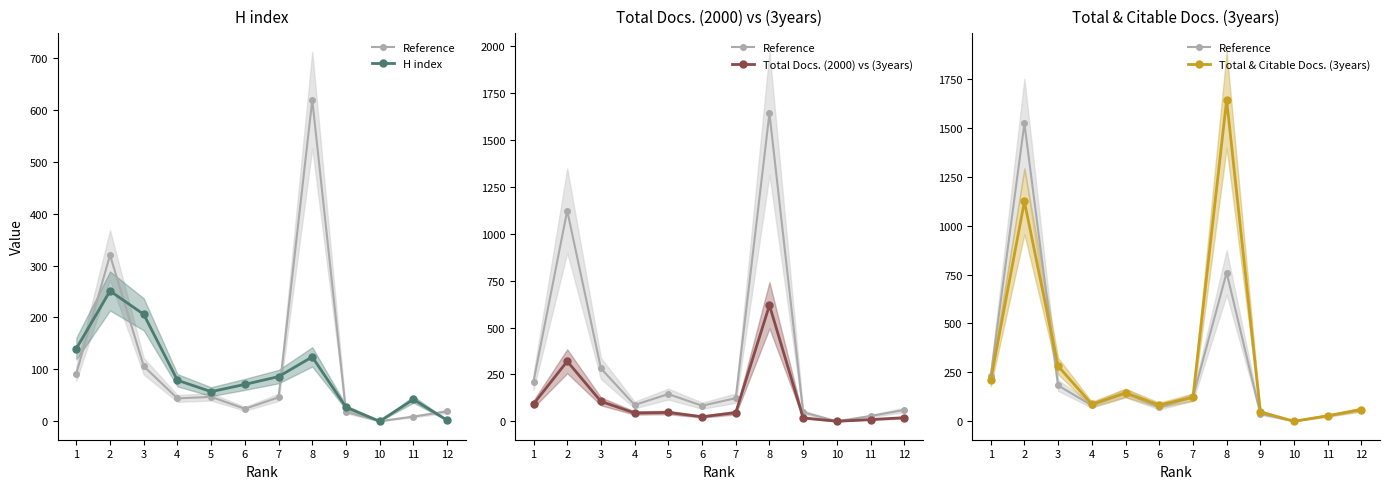

How many positive values does the Total Docs. (2000) vs (3years) series have?

11